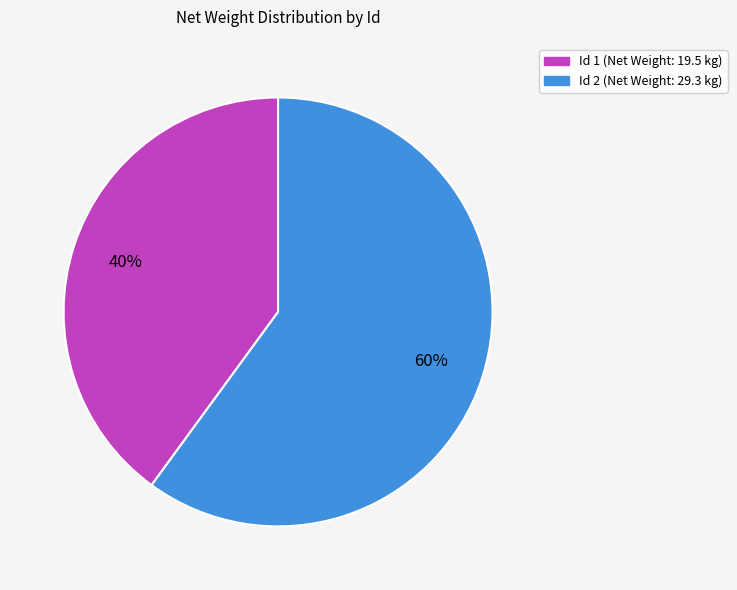

What is the ratio of the value at Id 1 (Net Weight: 19.5 kg) to the value at Id 2 (Net Weight: 29.3 kg)?

0.7